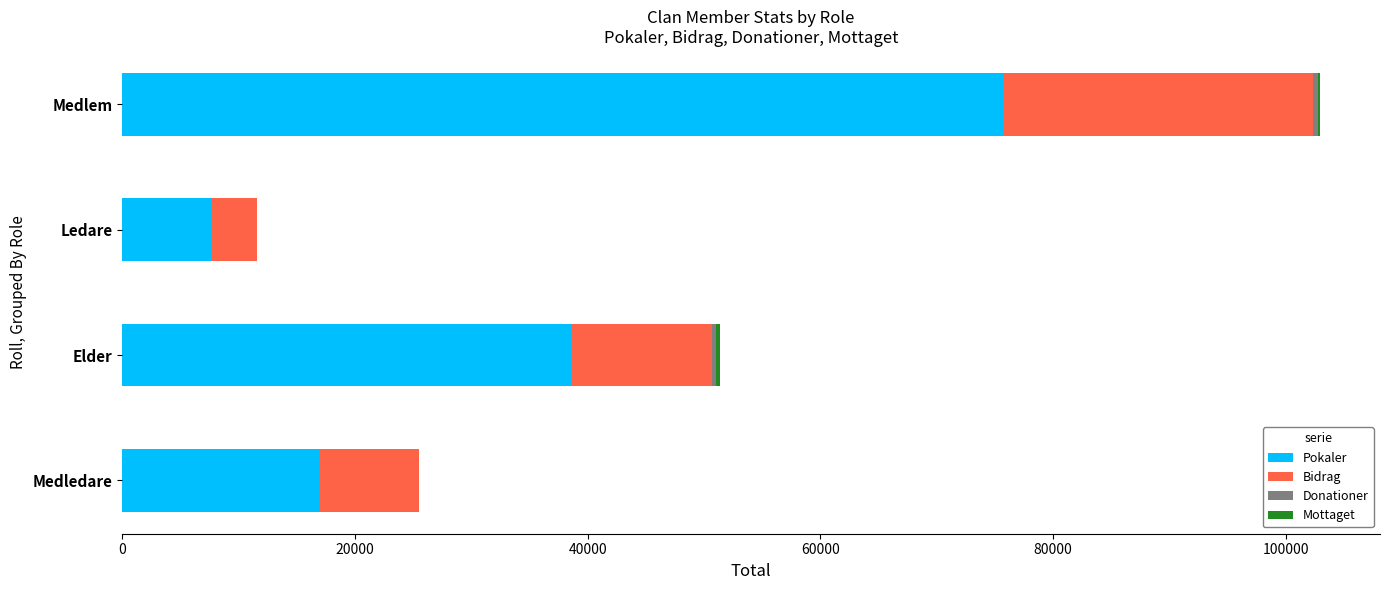

True or false: Pokaler has a value of 75659 at Medlem.

True